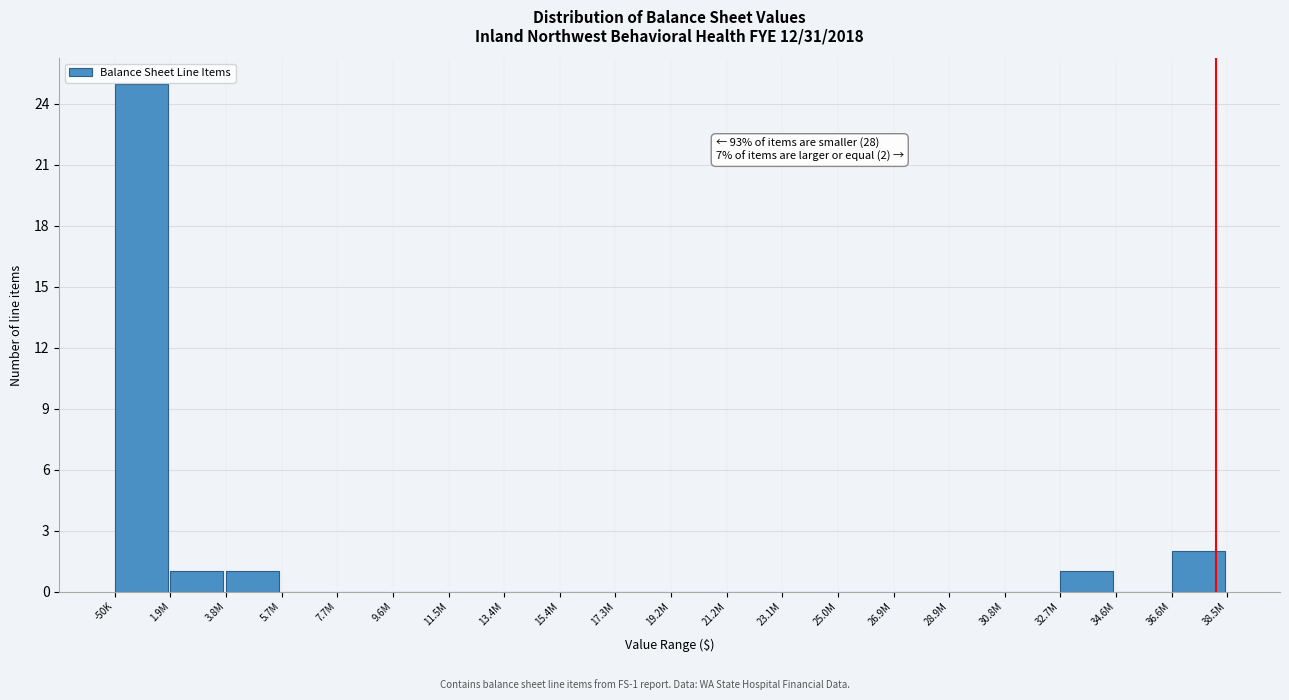

Reading left to right, list all the values displayed in this chart.

-50K=25	1.9M=1	3.8M=1	5.7M=0	7.7M=0	9.6M=0	11.5M=0	13.4M=0	15.4M=0	17.3M=0	19.2M=0	21.2M=0	23.1M=0	25.0M=0	26.9M=0	28.9M=0	30.8M=0	32.7M=1	34.6M=0	36.6M=2